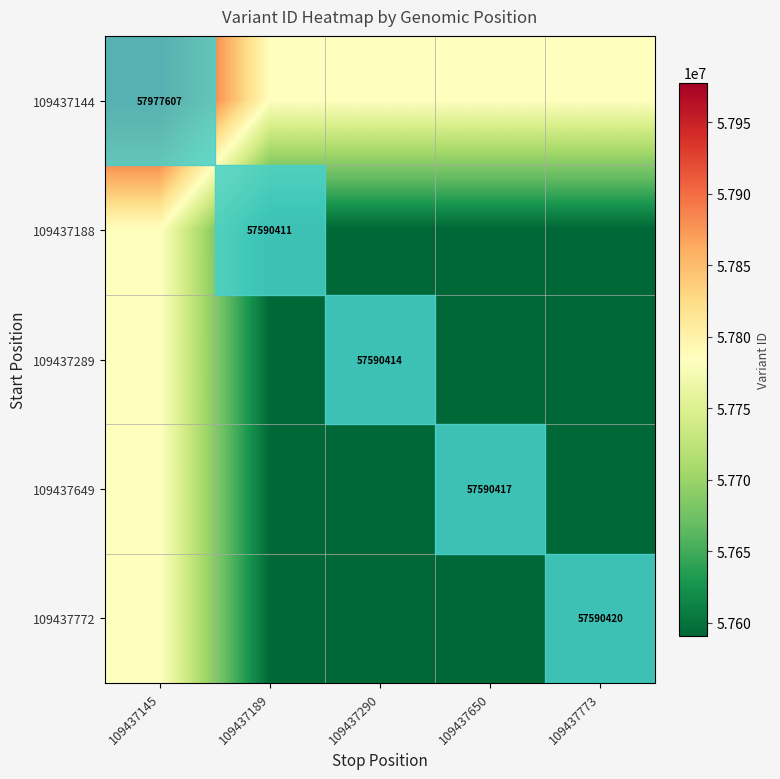

The 109437649 series shows 57590417.0 at 109437650. True or false?

True